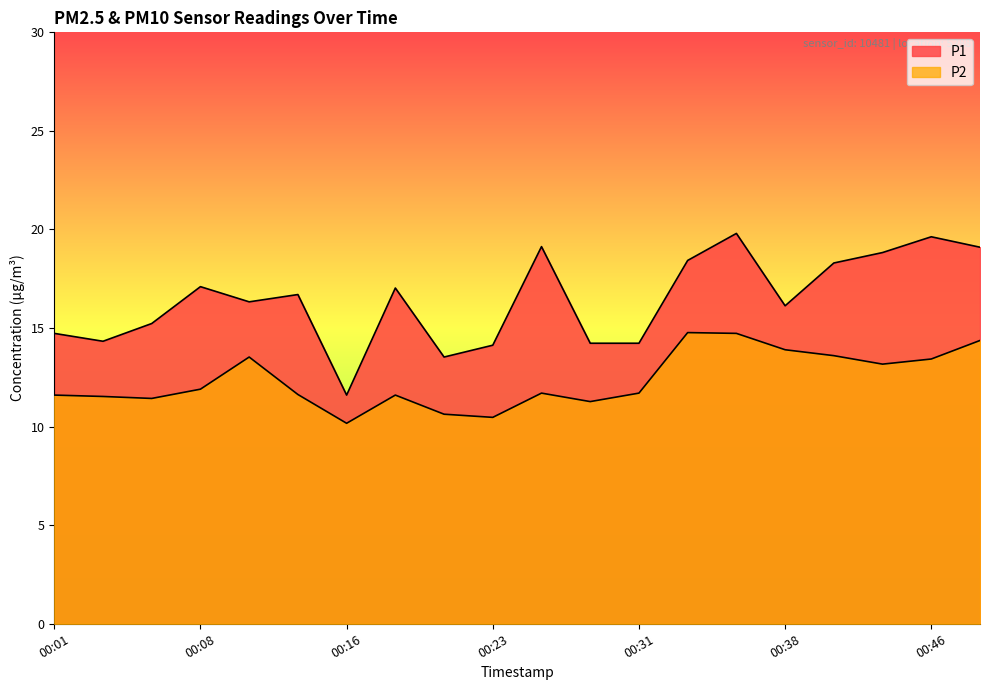

At which label is P1 closest to 15?

00:06